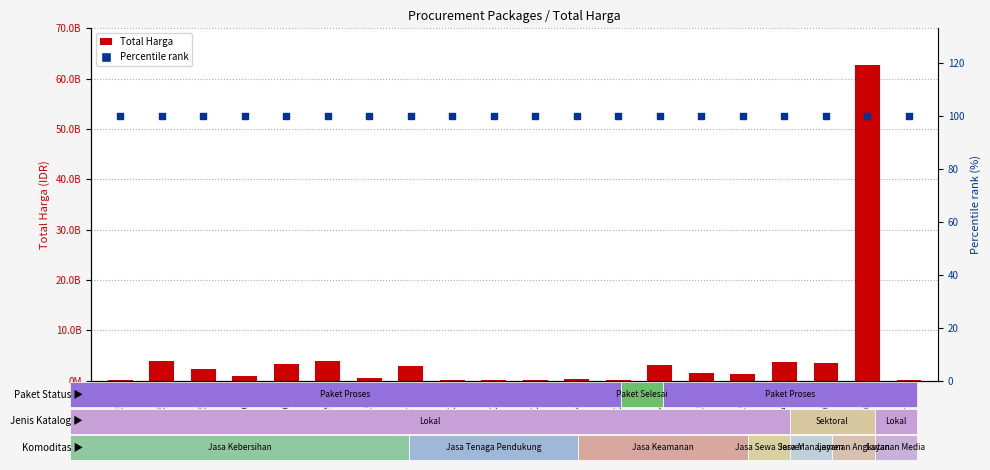

Which series has the largest Y range (max minus min)?

Total Harga